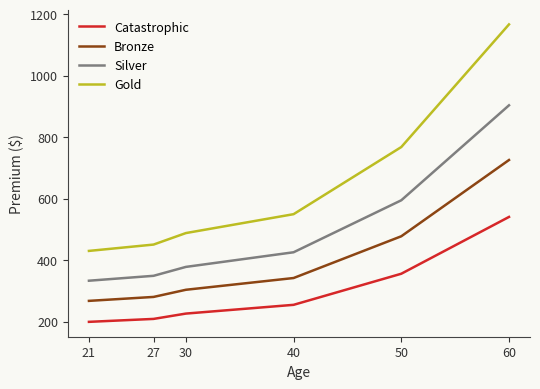

True or false: Catastrophic and Gold cross at least once.

False